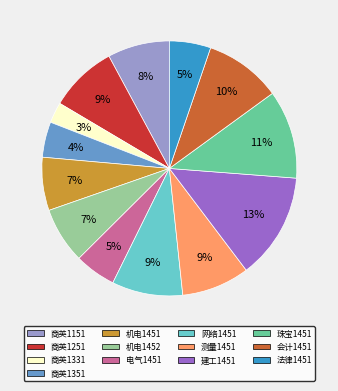

Combined, do 商英1351 and 机电1452 account for over 50%?

No